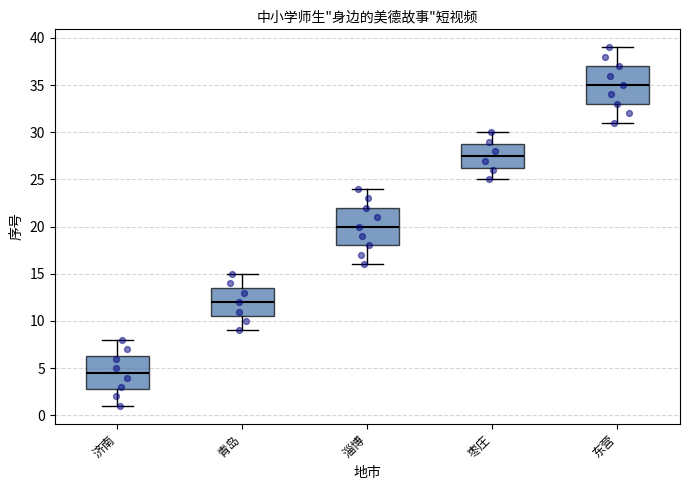

Which box's median line is the lowest?

济南